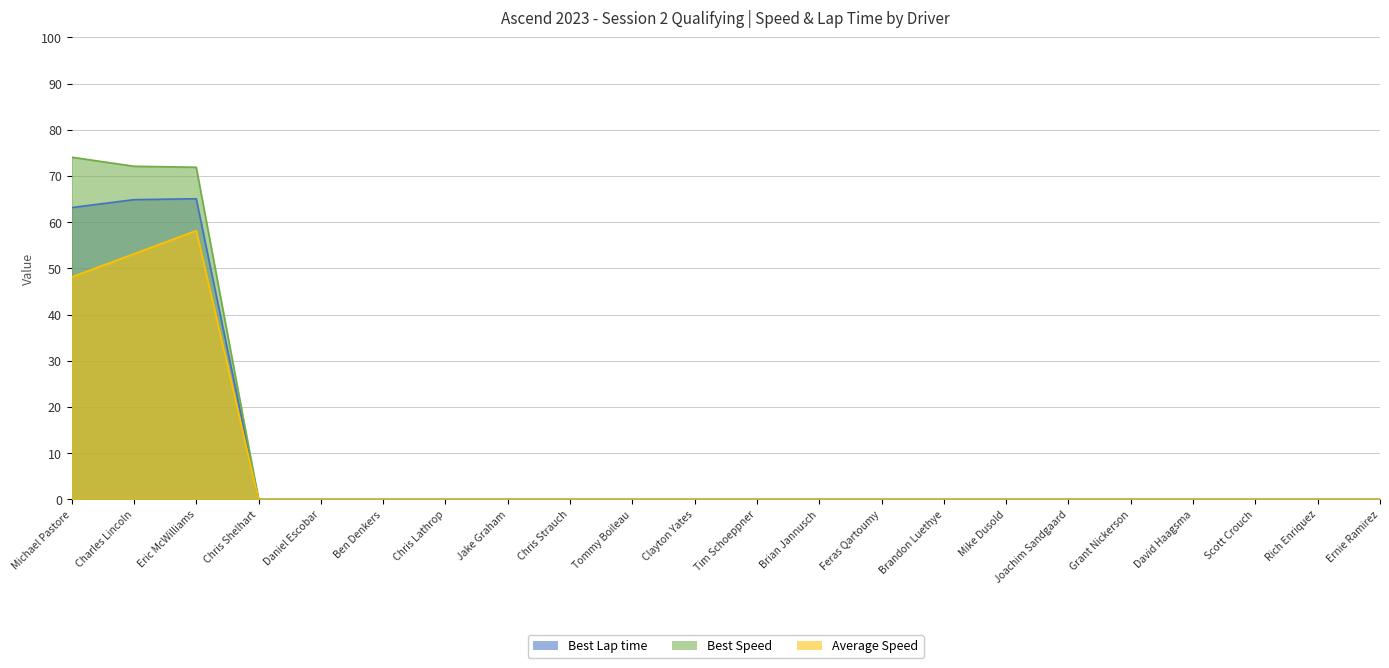

The value of Average Speed at Feras Qartoumy is 26.6. True or false?

False